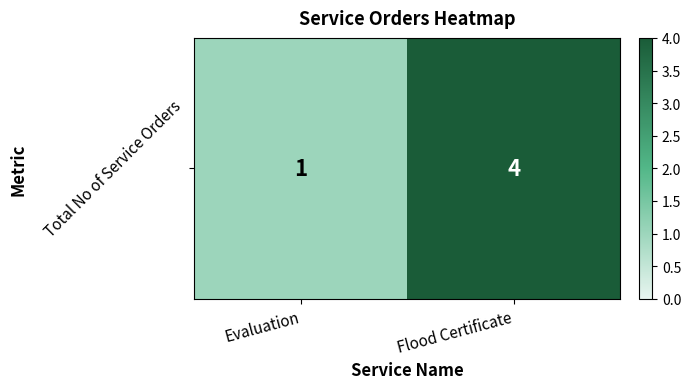

The chart shows a value of 1 at Evaluation. True or false?

False